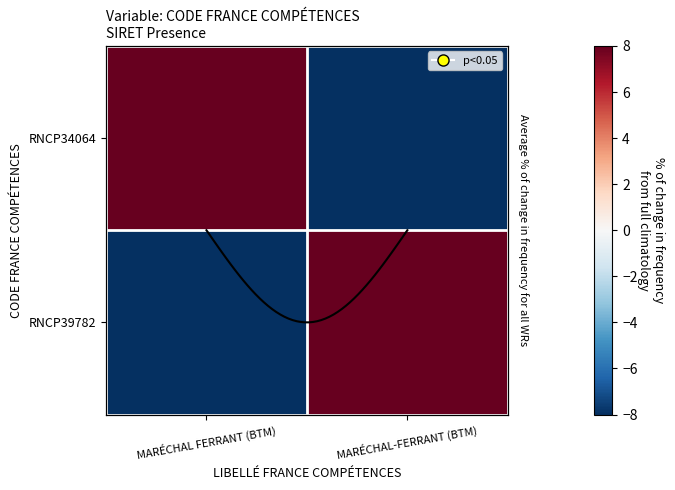

What is the difference between the highest and lowest values at MARÉCHAL-FERRANT (BTM)?

16